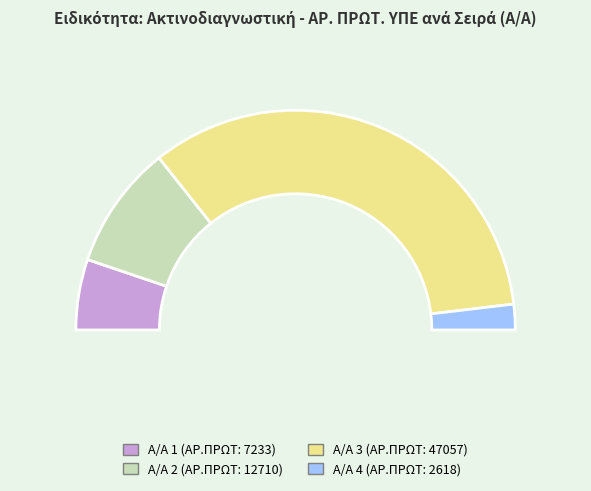

Is there any slice that represents more than half of the pie?

Yes